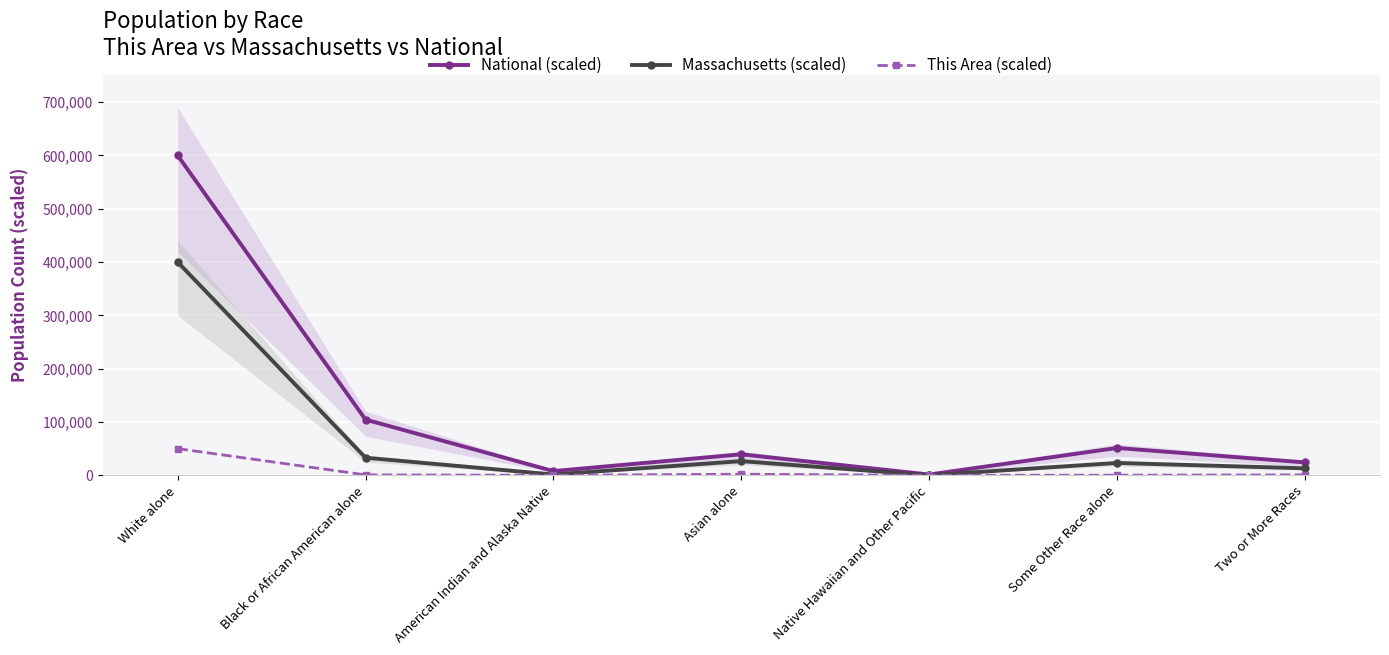

What is the difference between the second highest and second lowest values in the This Area (scaled) series?

1957.4